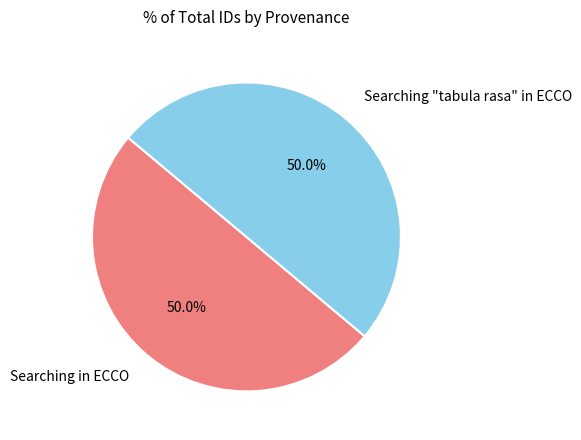

What percentage is NOT represented by Searching "tabula rasa" in ECCO?

50.0%